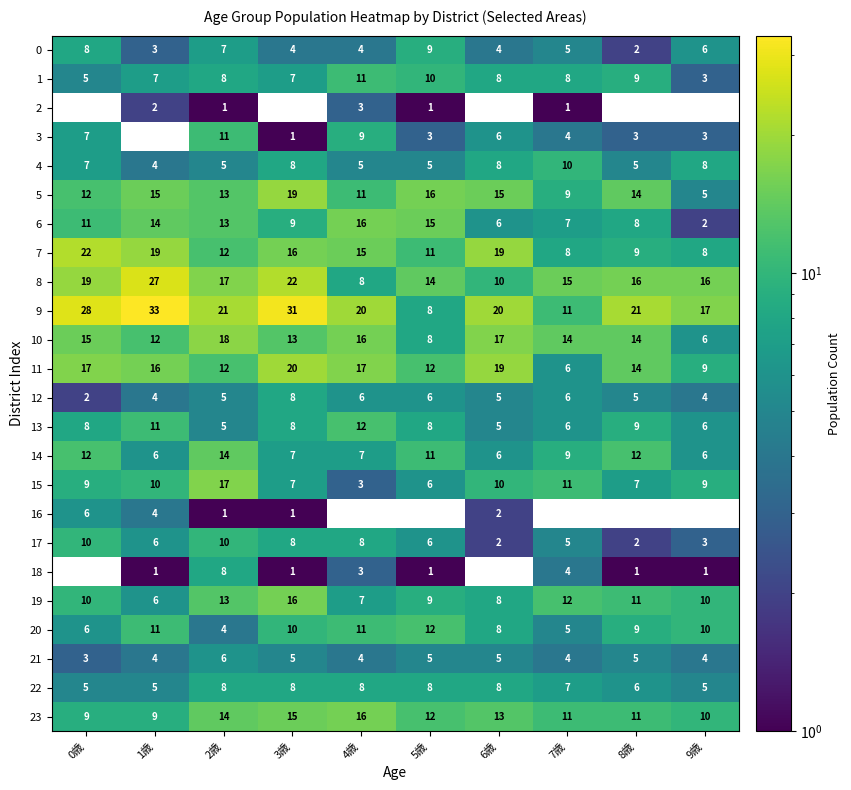

At which category is the sum across all series the highest?

3歳